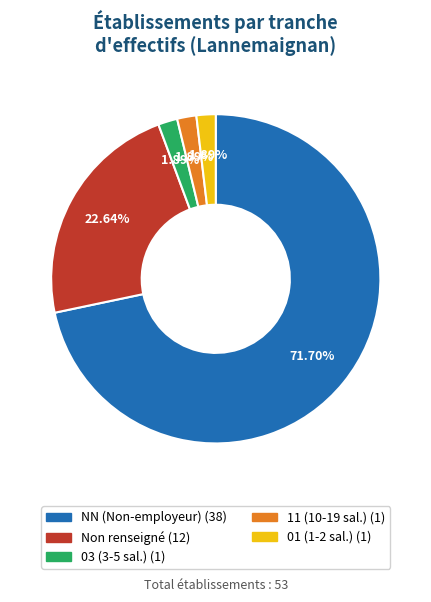

Count the number of slices in the pie.

5